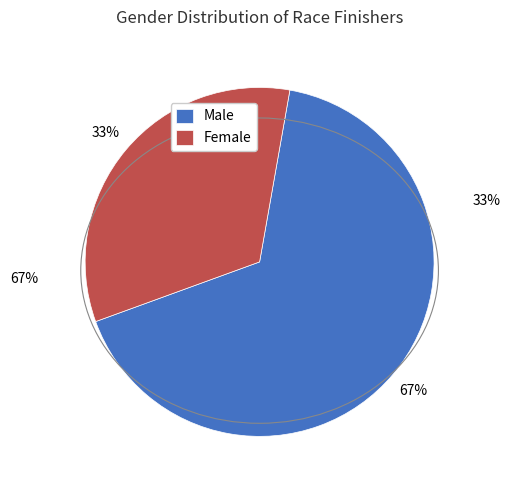

To the nearest percent, what percentage of the pie is F?

33%